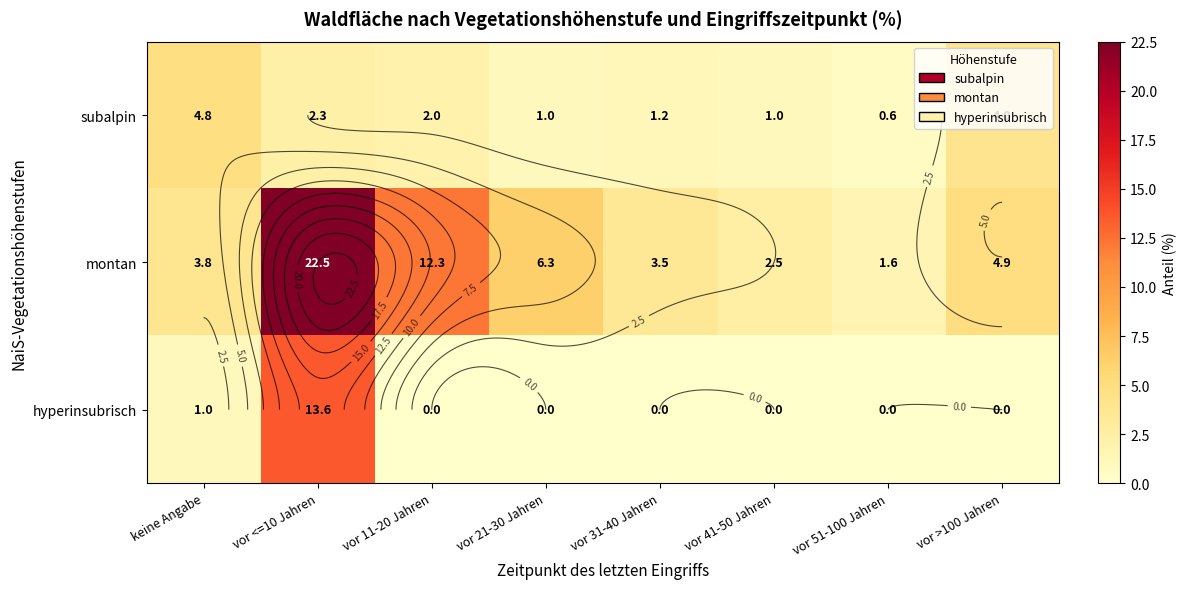

The montan series shows 6.2 at keine Angabe. True or false?

False